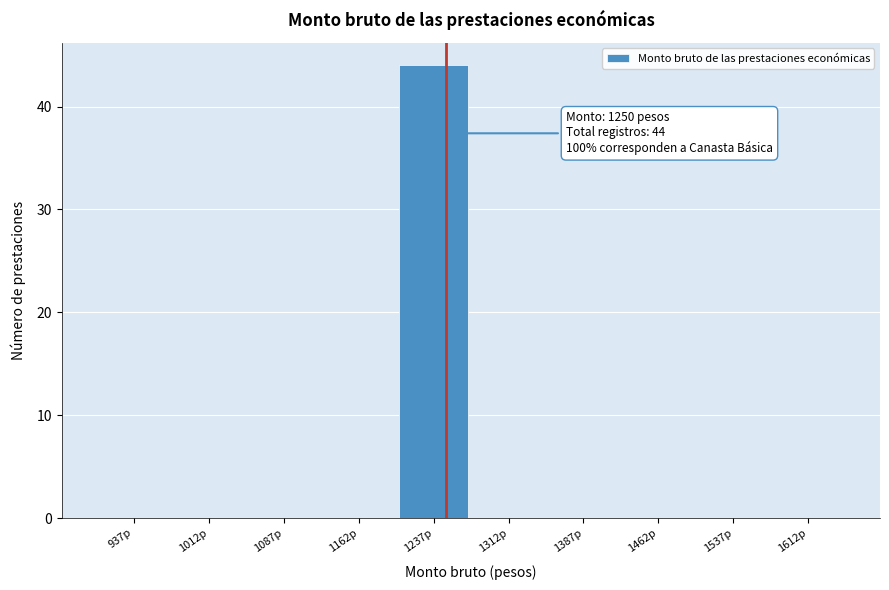

Which range on the x-axis has the tallest bar?

1200 to 1275